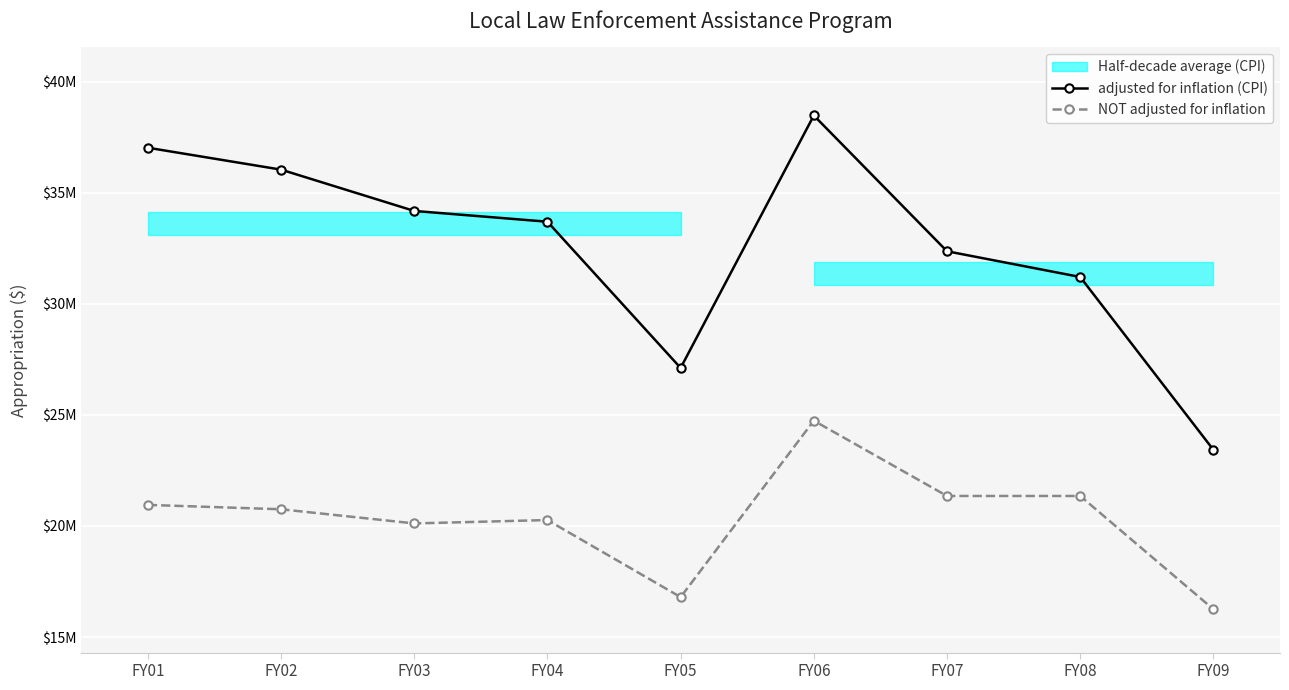

List the series in order of their overall mean, lowest first.

NOT adjusted for inflation, adjusted for inflation (CPI)